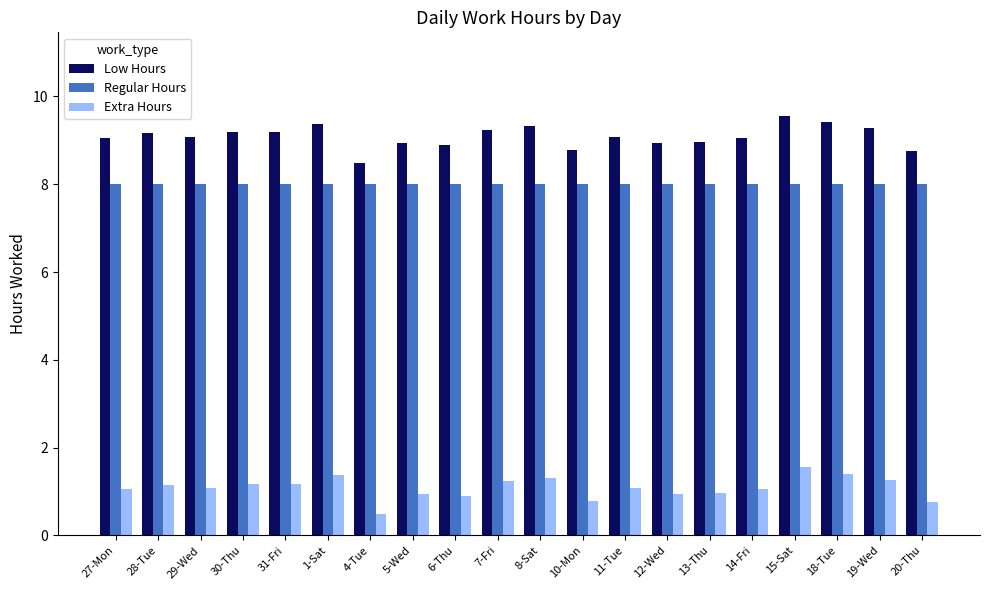

What is the average value of the Low Hours series?

9.1